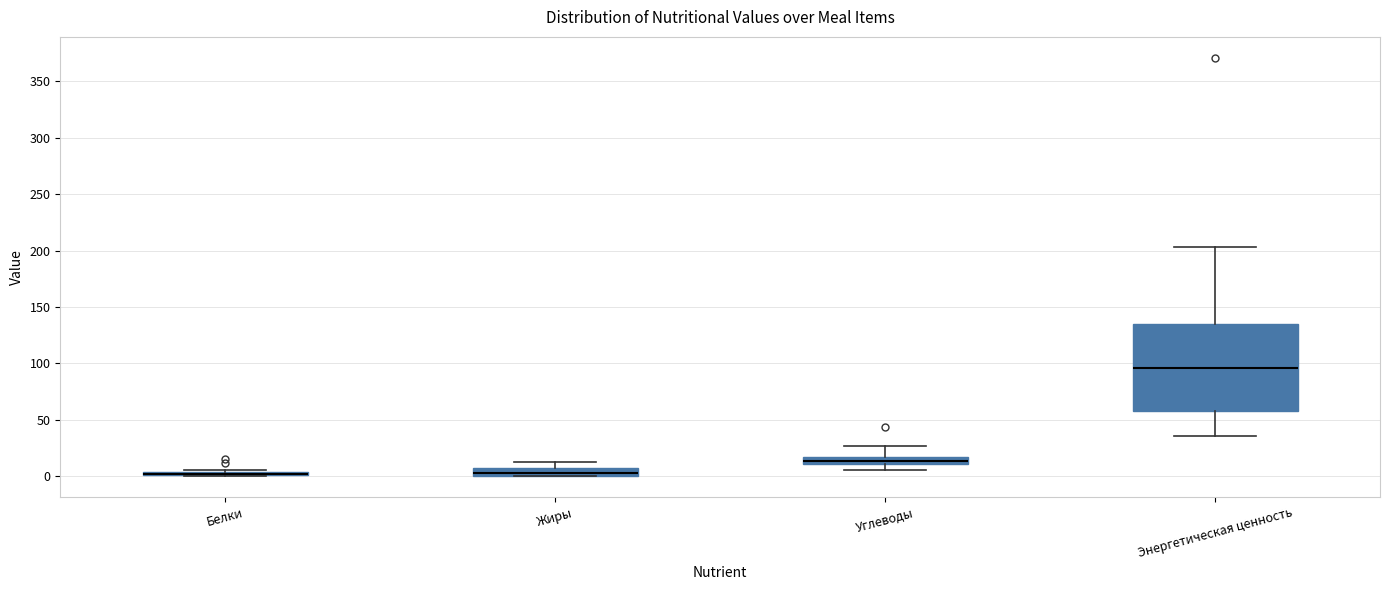

Where is the lower edge of the box for Углеводы on the y-axis? The values are not printed on the chart, so give them approximately, as read against the axis.

10